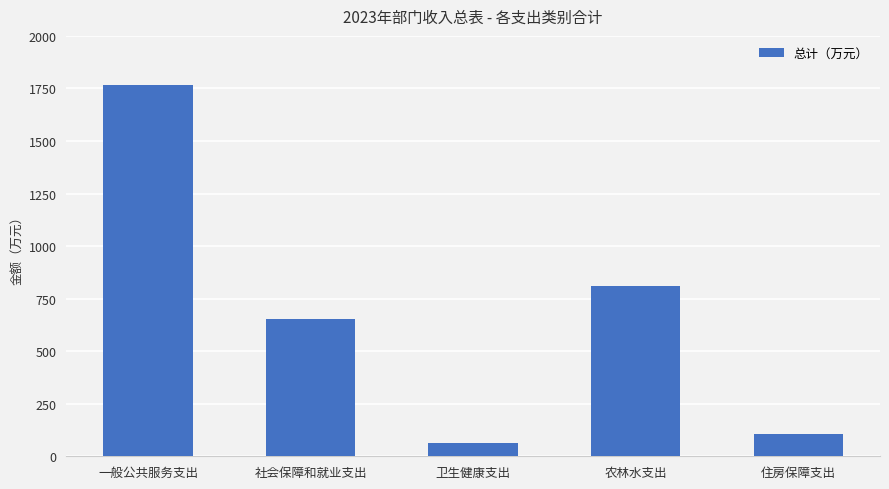

How many bars are there in total?

5